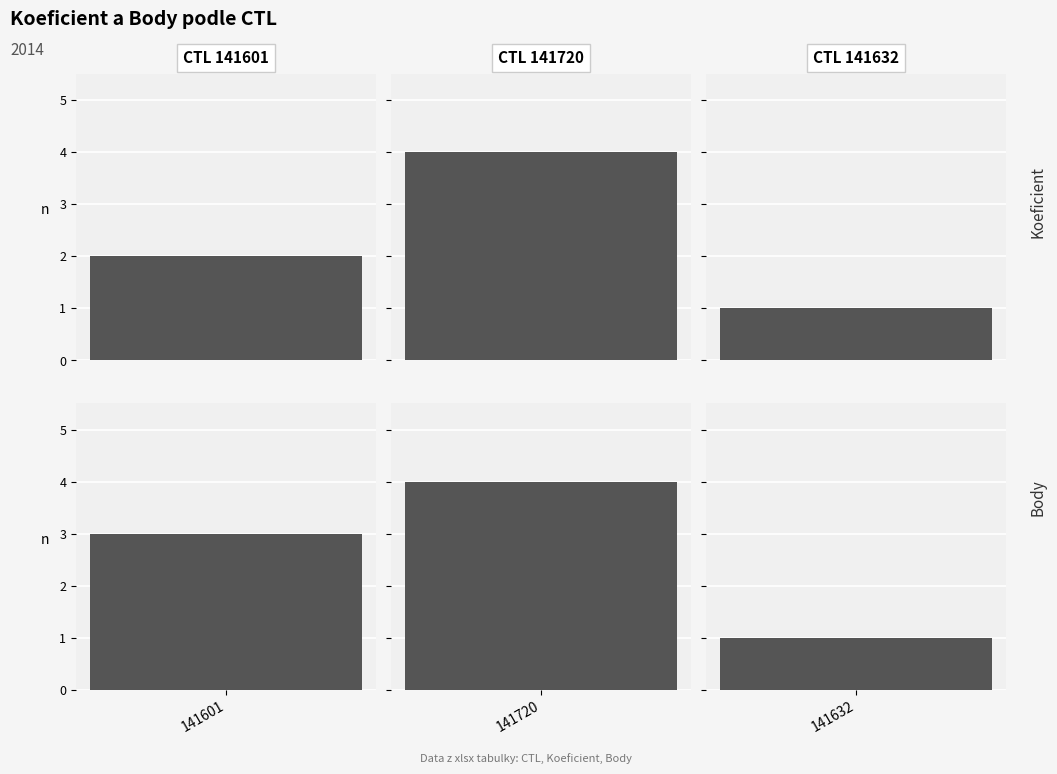

Is the value of Koeficient at 141601 greater than the value of Body at 141720?

No